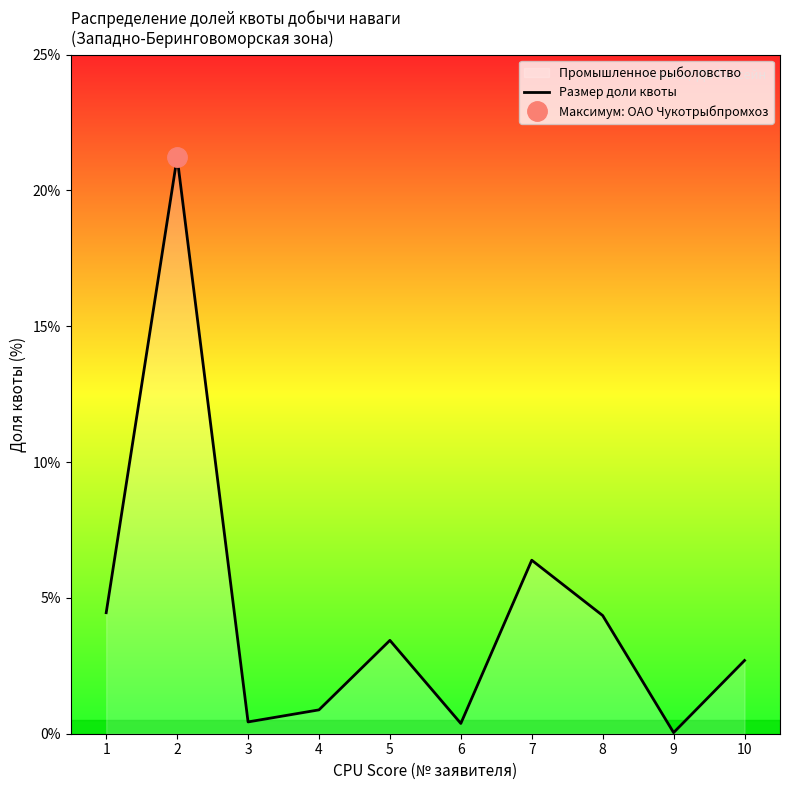

What is the value of the 10th point from the left?

2.7